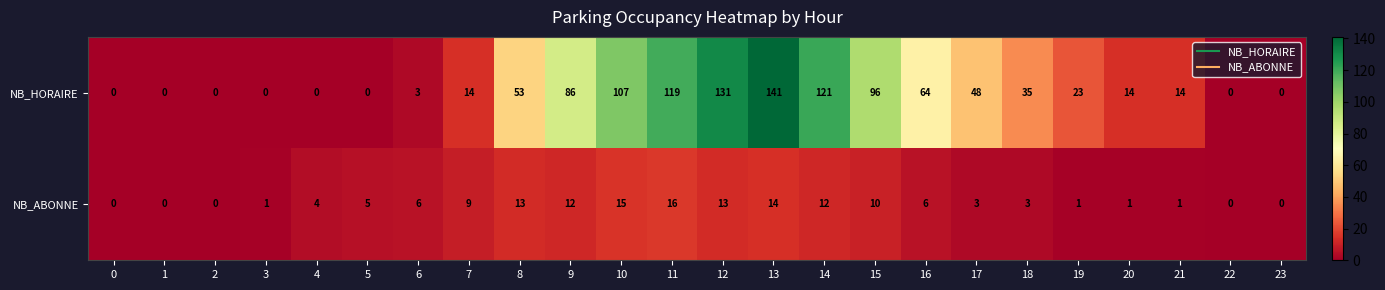

The value of NB_ABONNE at 19 is 1. True or false?

True